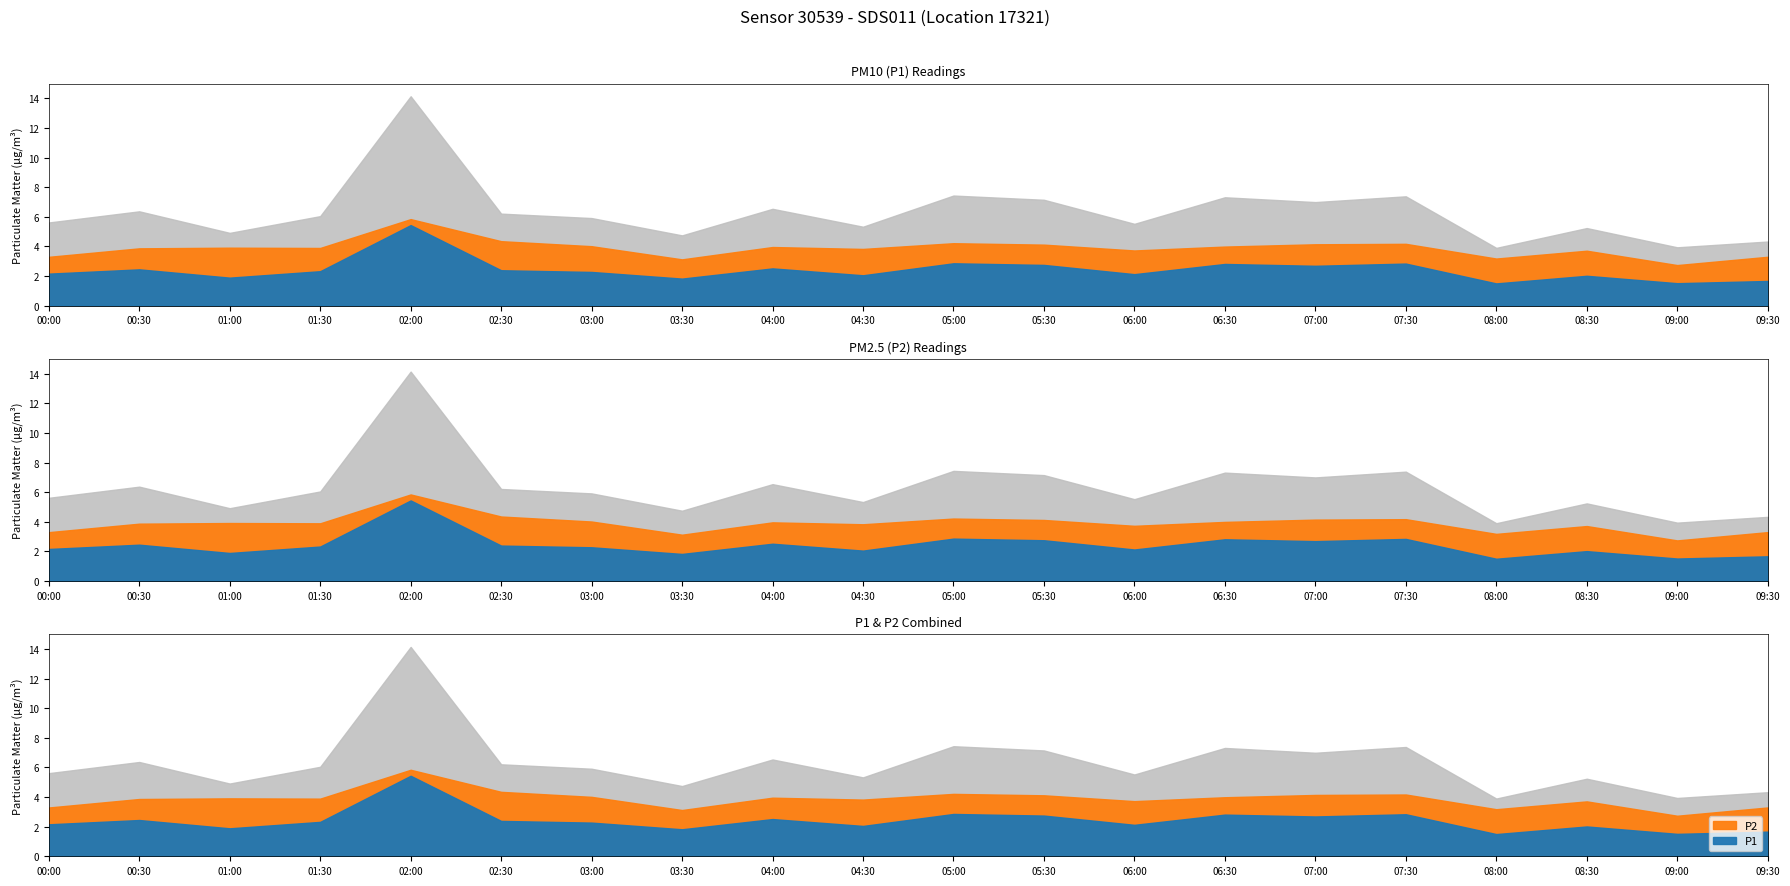

What are all the series names shown in the legend?

P1, P2